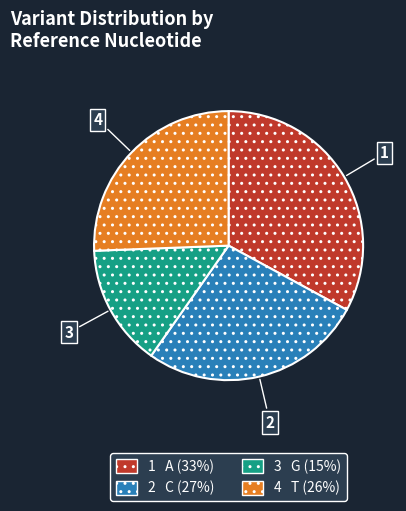

Is there any slice that represents more than half of the pie?

No